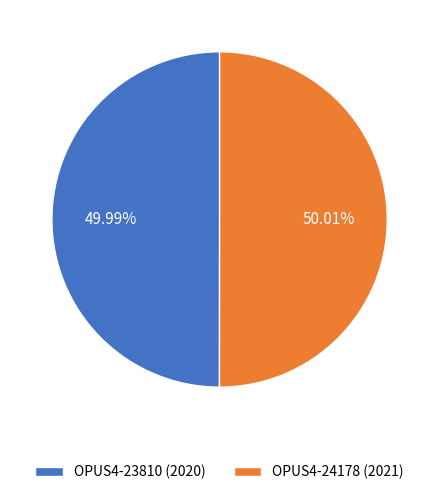

Is there any slice that represents more than half of the pie?

Yes